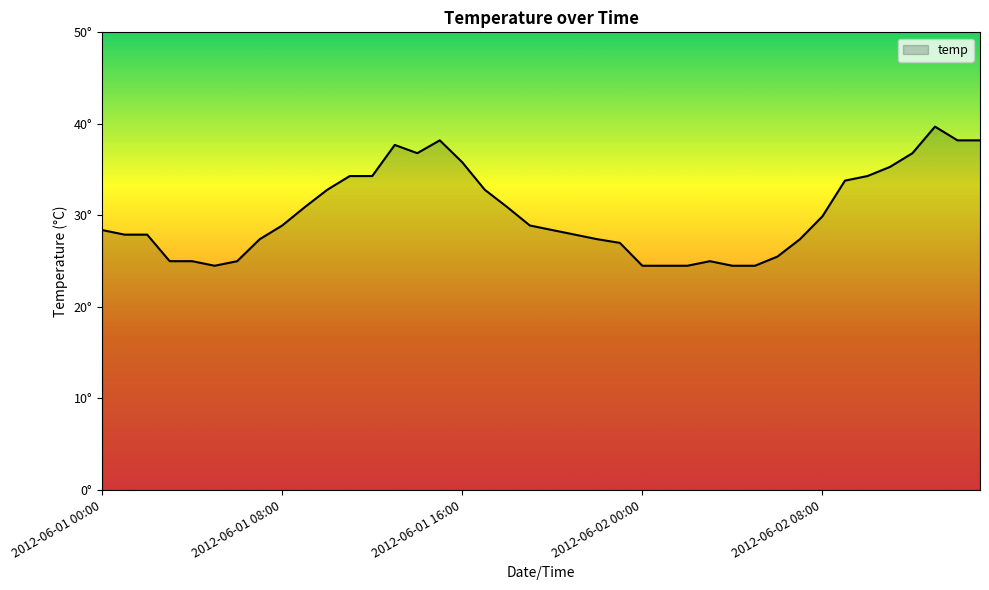

Does the chart have visible grid lines?

No